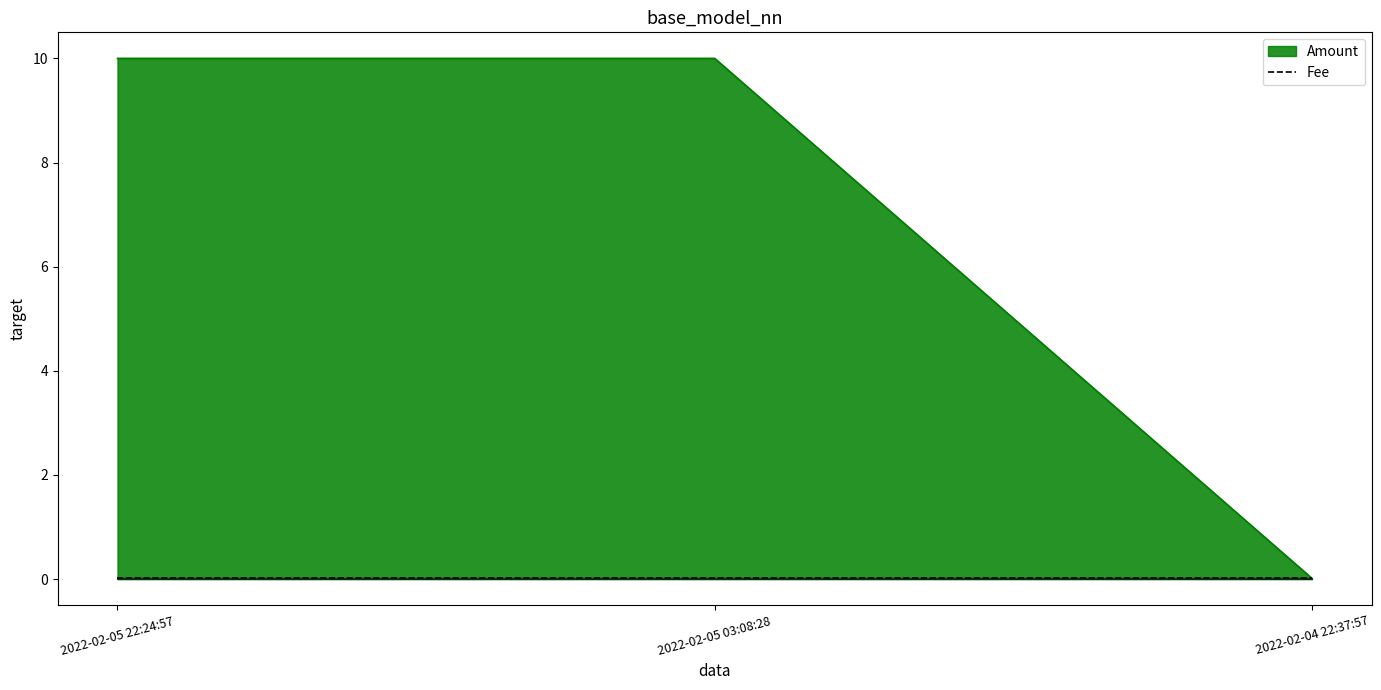

Reading left to right, what are all the values shown in this chart?

10.0	10.0	0.0